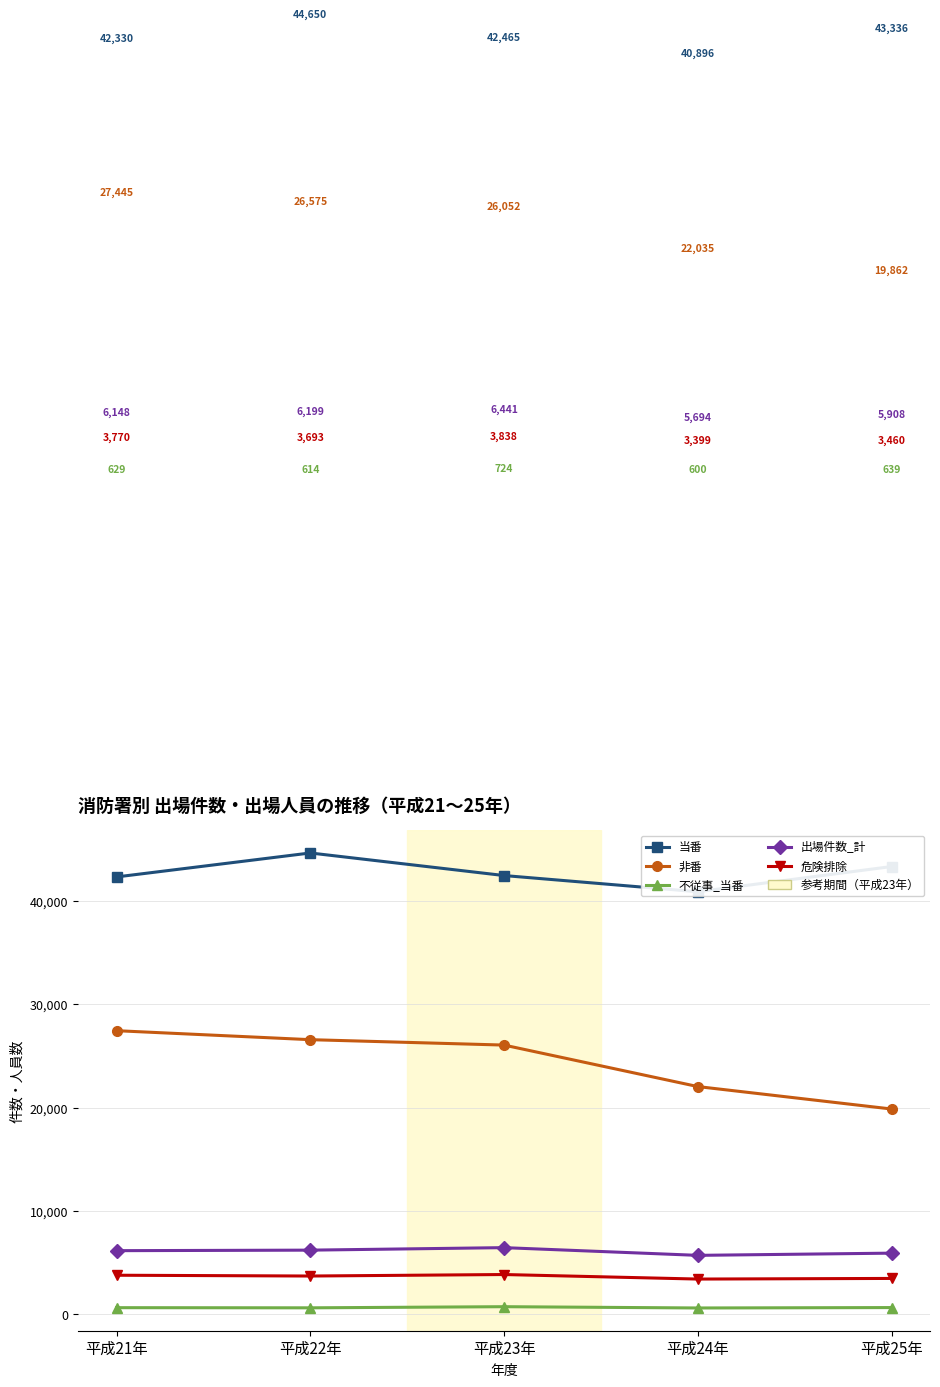

At which category is the sum across all series the highest?

平成22年